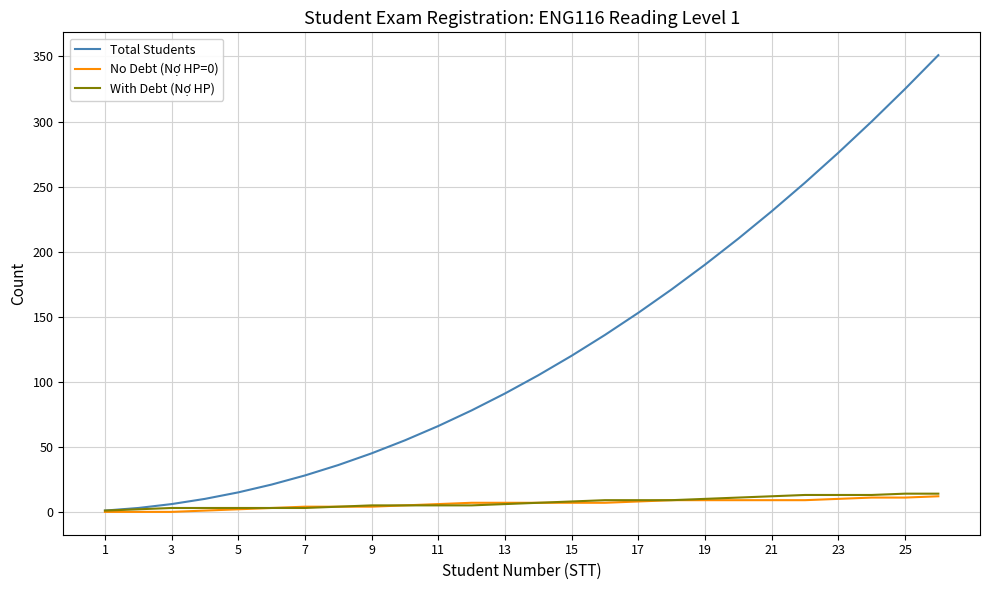

What is the maximum value shown in the chart?

351